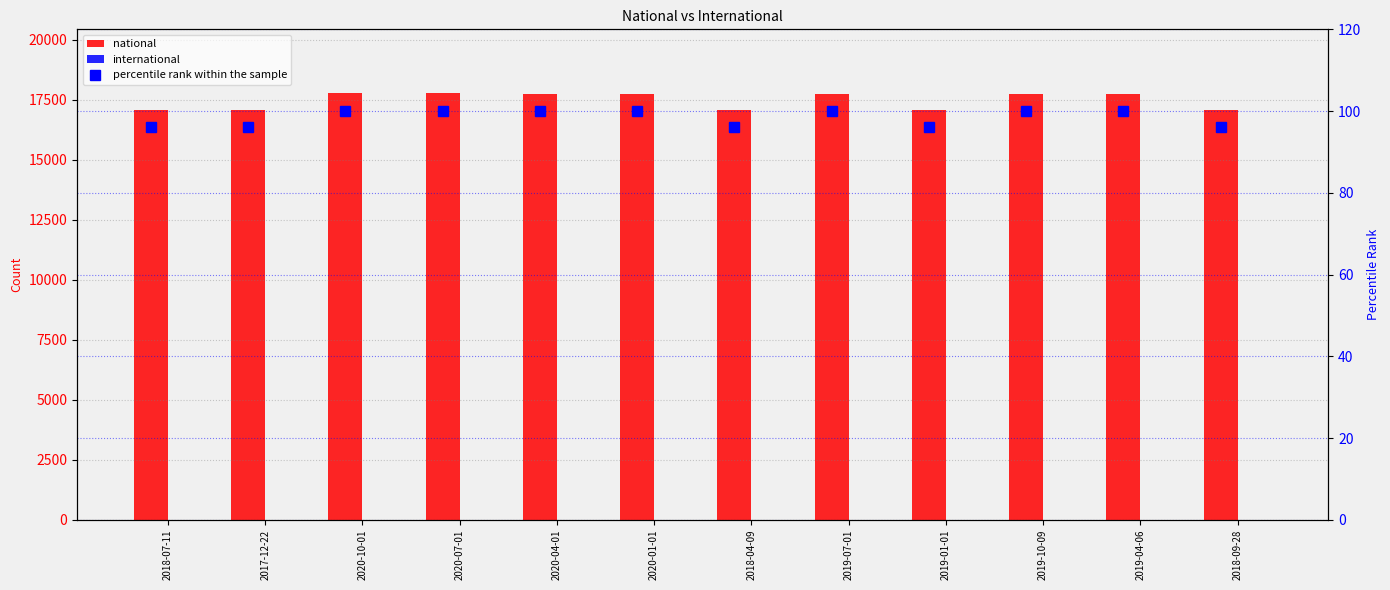

Reading left to right, transcribe all the data shown in this chart.

national: 17044.0	17044.0	17760.0	17760.0	17741.0	17741.0	17044.0	17741.0	17044.0	17741.0	17741.0	17044.0
international: 0.0	0.0	0.0	0.0	0.0	0.0	0.0	0.0	0.0	0.0	0.0	0.0
percentile rank within the sample: 96.0	96.0	100.0	100.0	99.9	99.9	96.0	99.9	96.0	99.9	99.9	96.0